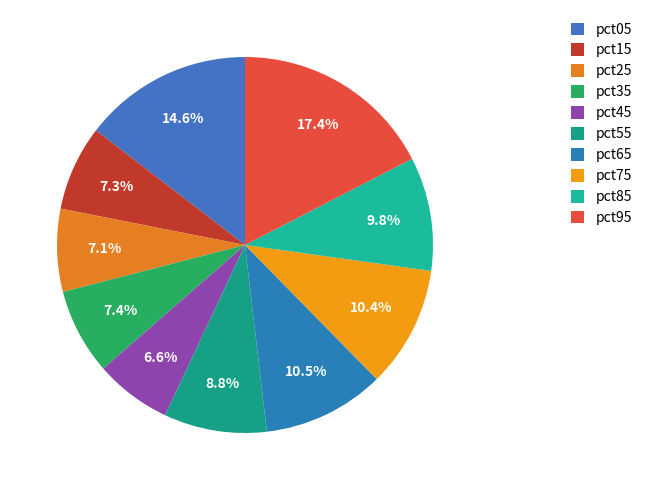

What percentage do pct55 and pct65 together represent?

19.3%